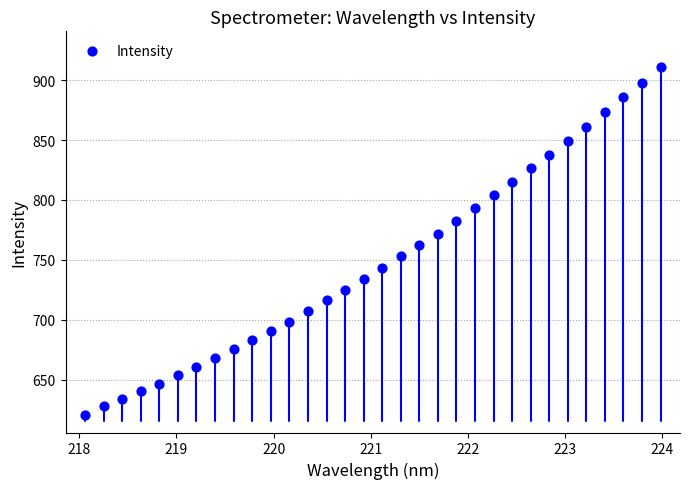

What is the range of X values (max minus min)?

5.9